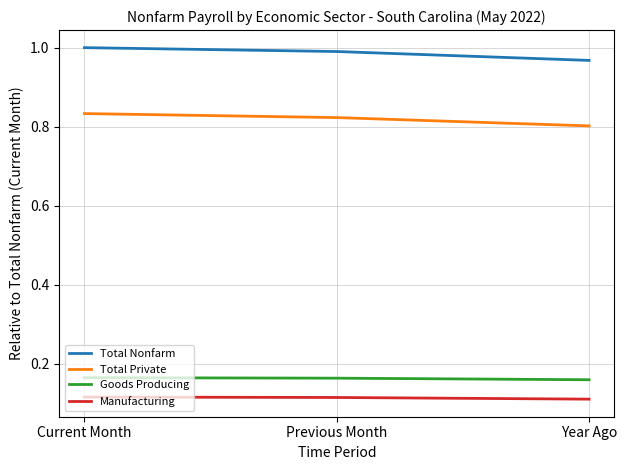

Where is Total Private nearest to the value 0?

Year Ago